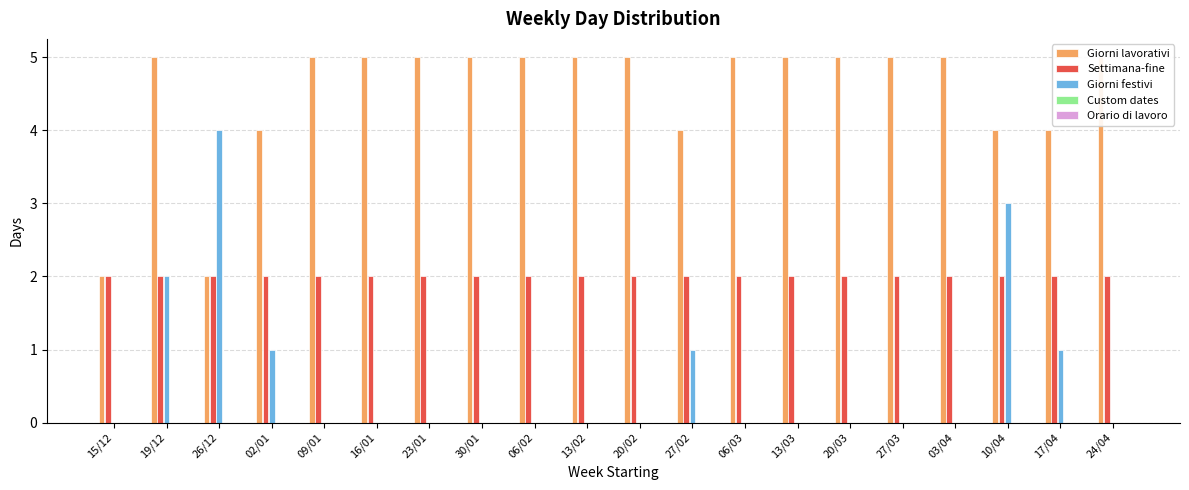

What is the label of the 13th bar from the left?

06/03